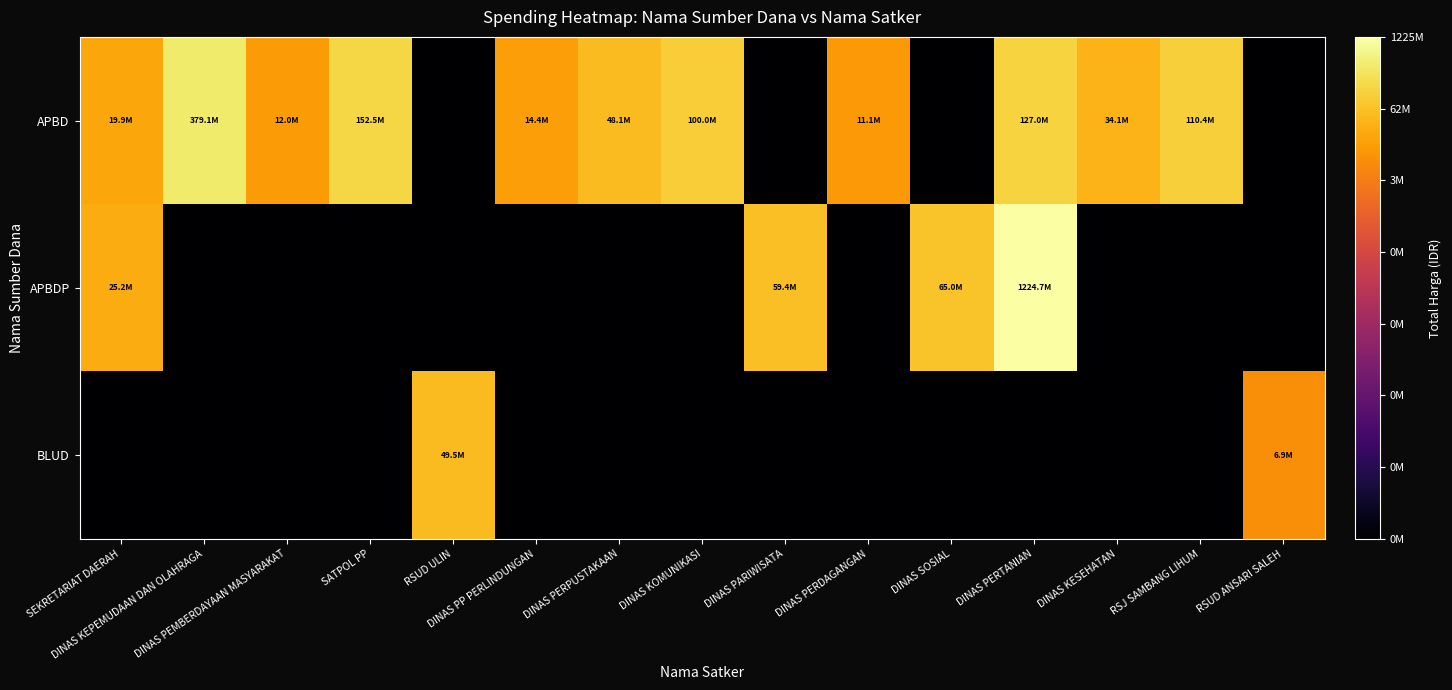

What is the maximum value shown in the chart?

20.9